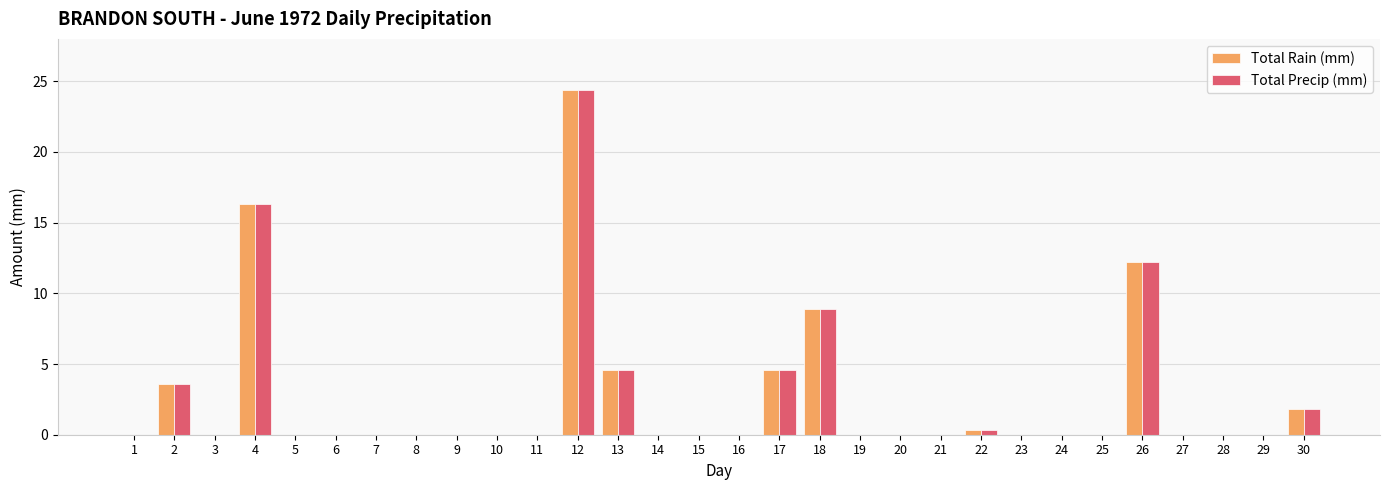

At which category does the chart reach its peak across all series?

12